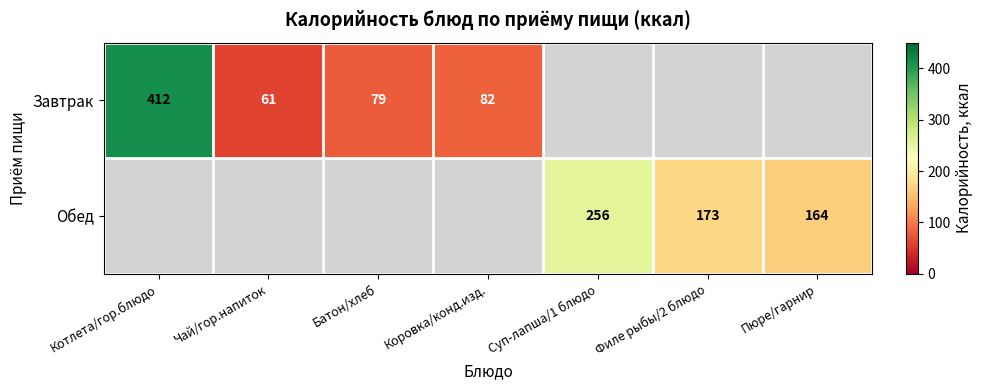

The Завтрак series shows 606 at Котлета/гор.блюдо. True or false?

False